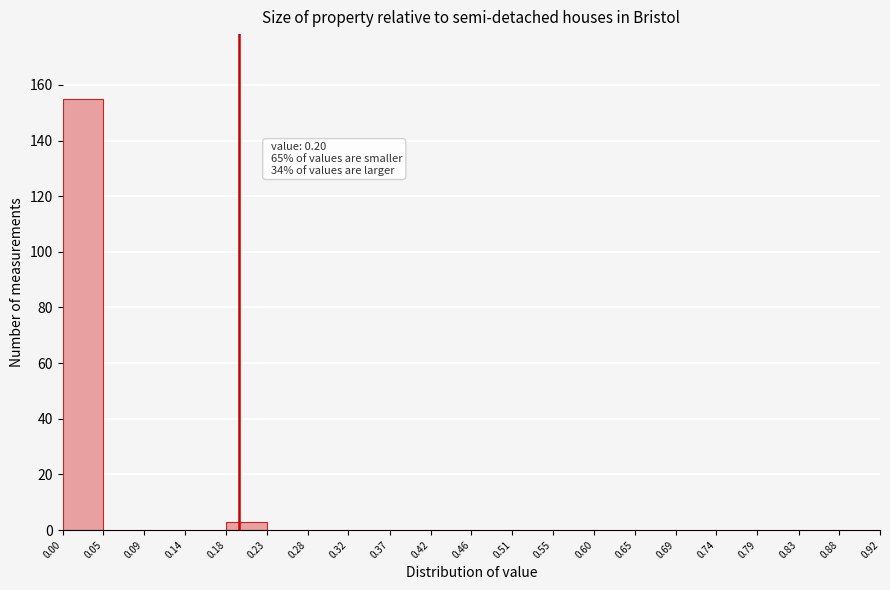

Which range on the x-axis has the tallest bar?

0.00 to 0.05